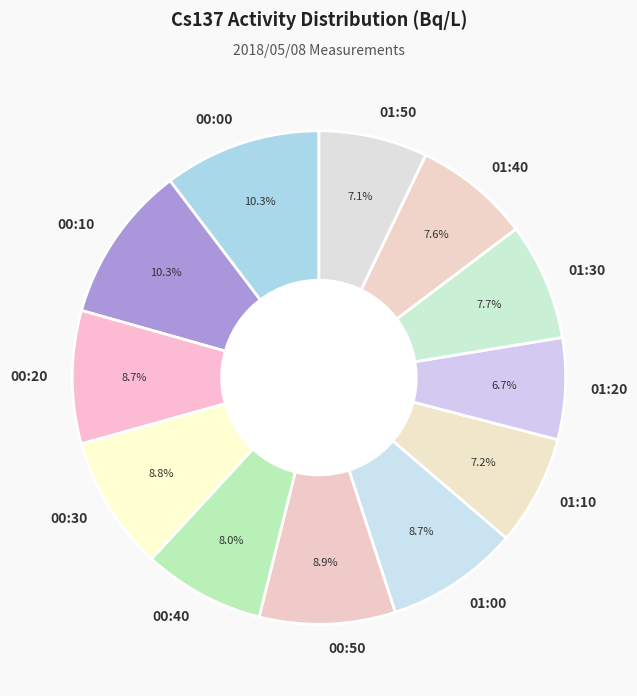

To the nearest percent, what percentage of the pie is 00:10?

10%